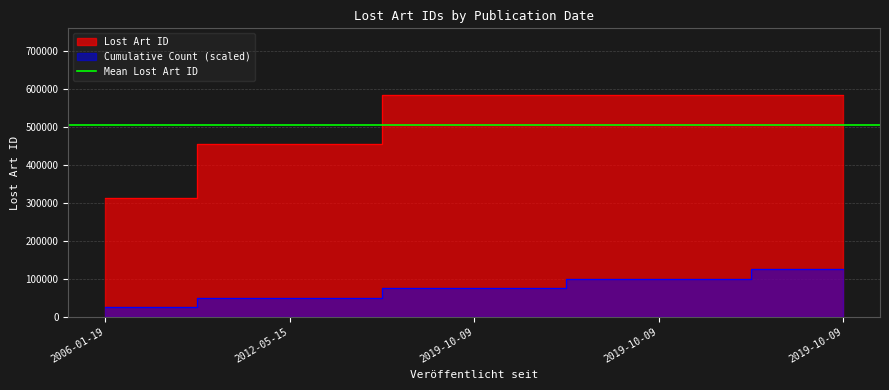

What is the smallest value displayed?

312411